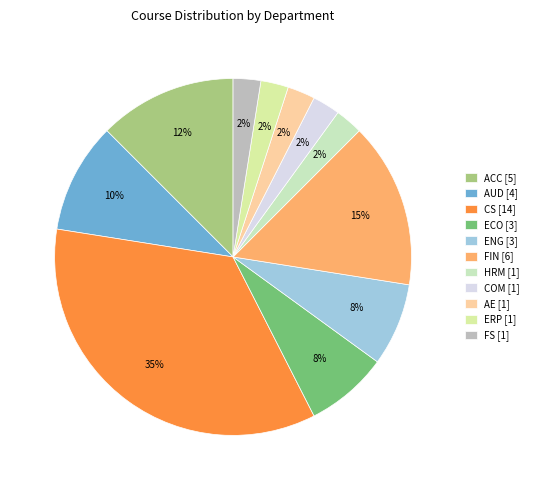

What is the change in value from CS to ERP?

-13